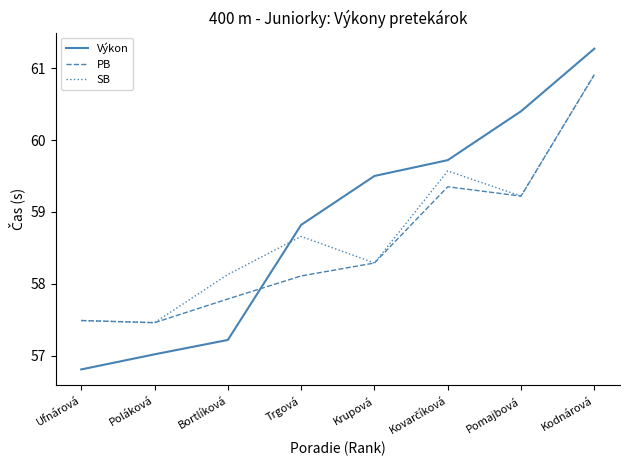

Is the value of PB at Poláková greater than the value of SB at Trgová?

No